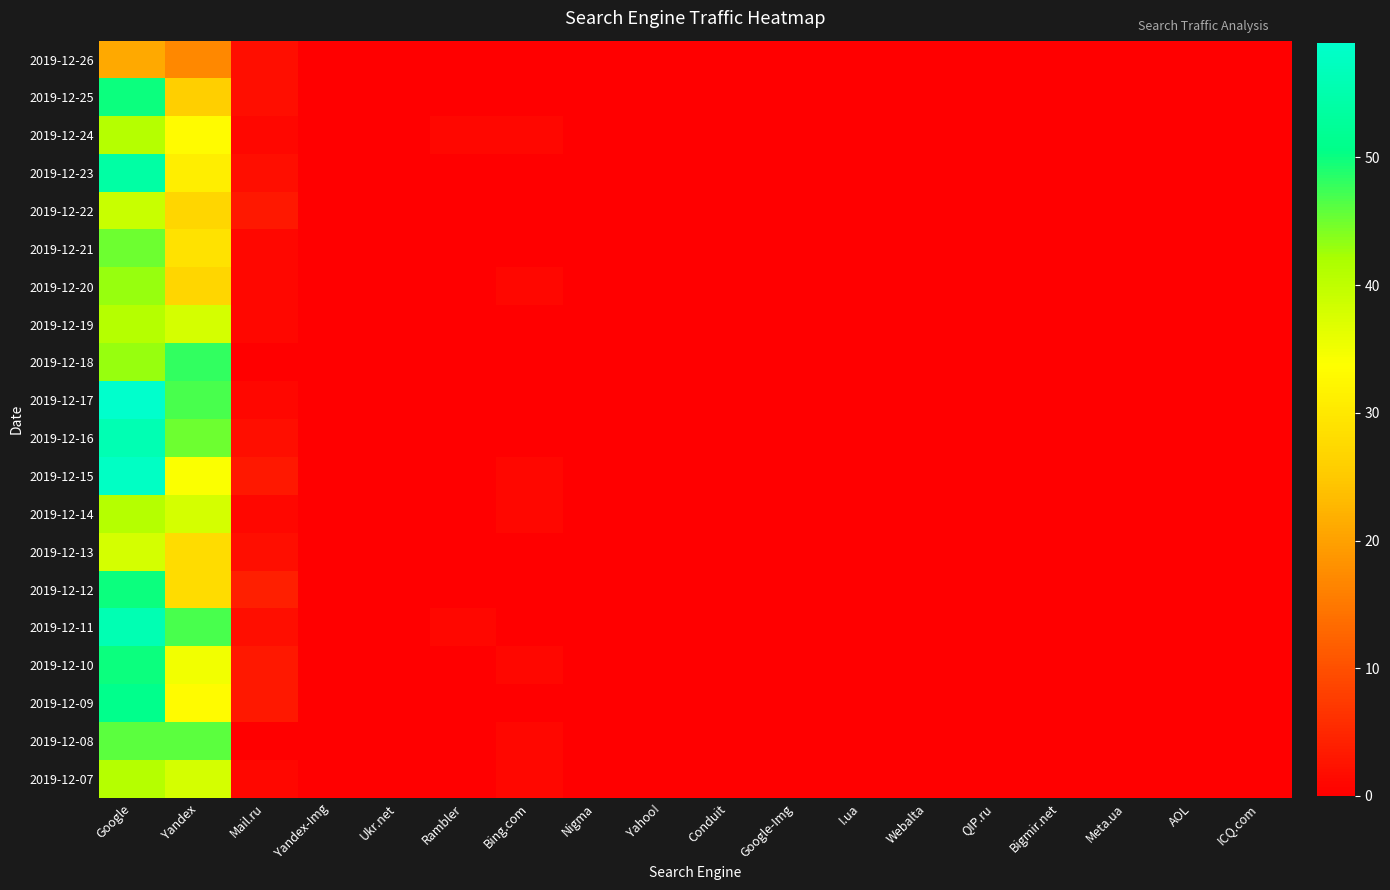

At how many categories does at least one series exceed 10?

2